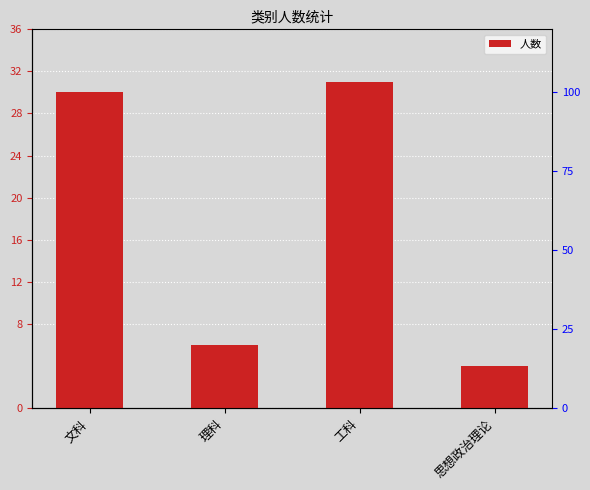

What is the change in value from 文科 to 工科?

+1